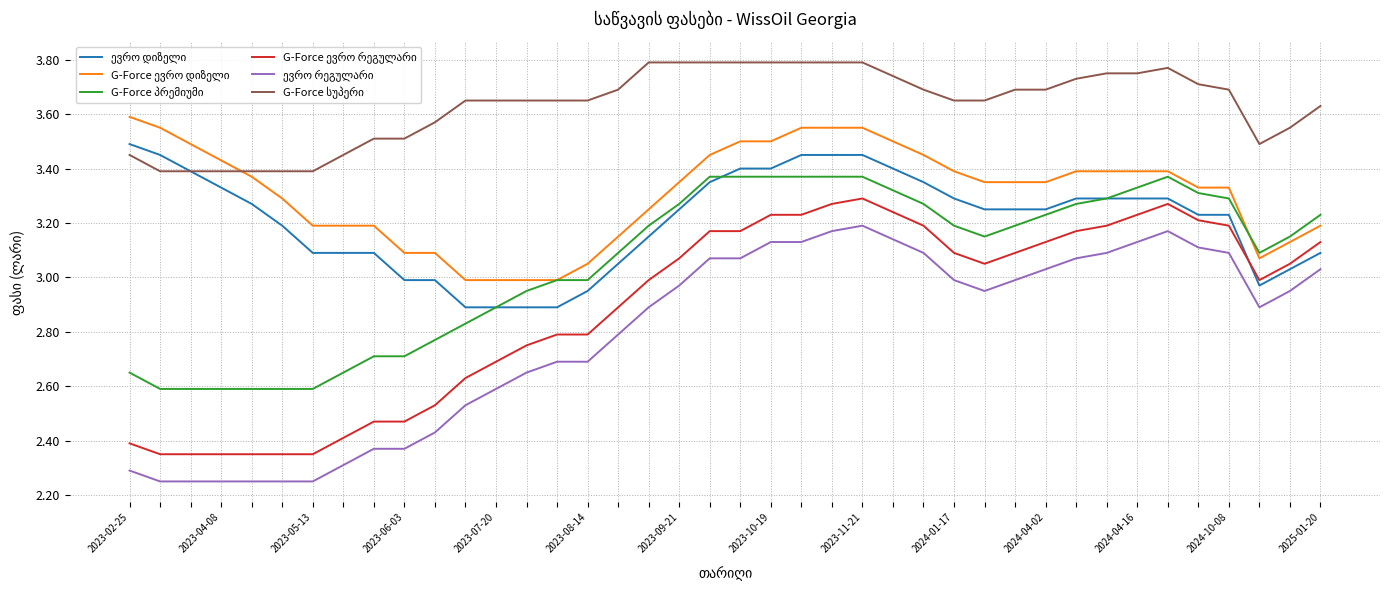

At how many categories does at least one series exceed 3?

40